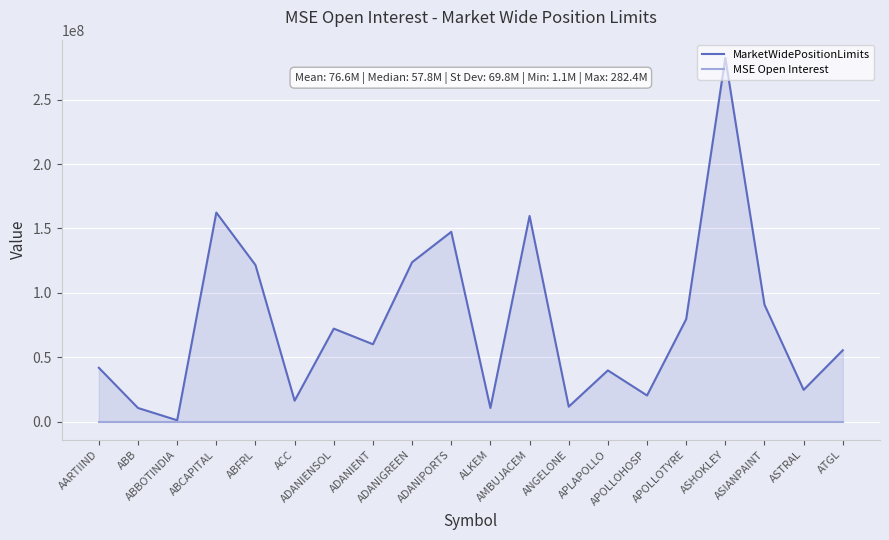

At which category does MarketWidePositionLimits reach its first local peak?

ABCAPITAL